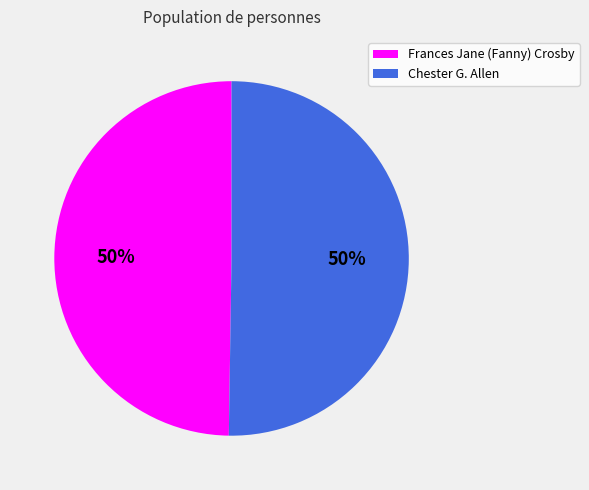

To the nearest percent, what is the average slice percentage?

50%